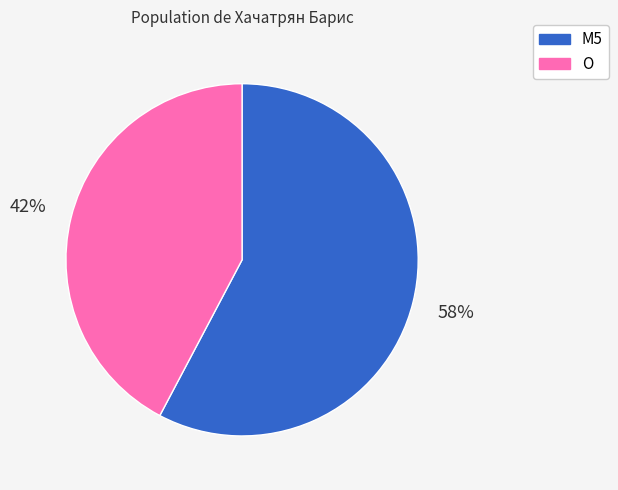

To the nearest percent, what is the average slice percentage?

50%